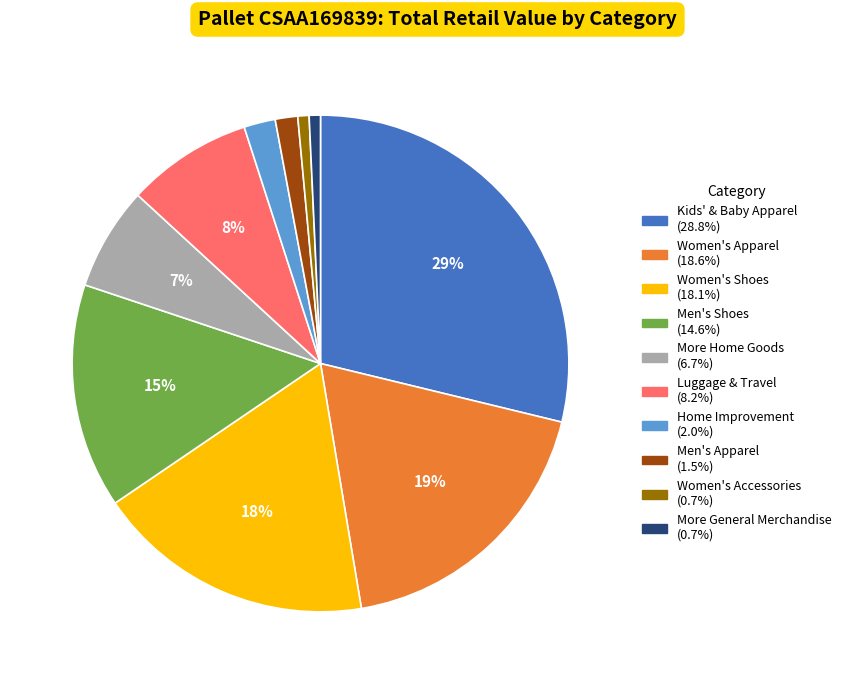

Is the sum of Women's Shoes and Home Improvement greater than half?

No